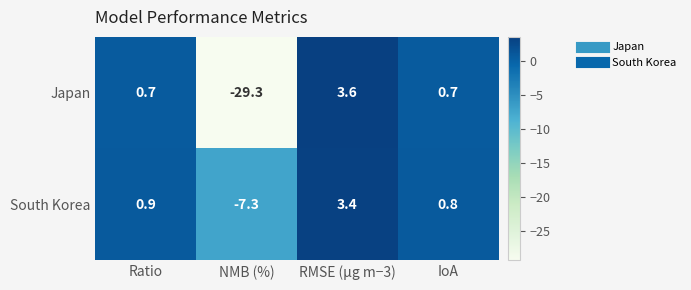

What is the difference between the South Korea values at NMB (%) and RMSE (µg m−3)?

10.7